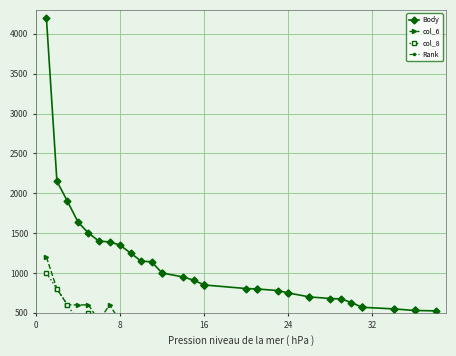

Reading right to left, what are all the values shown in this chart?

Body: 525	530	530	550	550	570	570	570	630	675	680	700	700	750	750	780	800	800	805	850	850	850	850	910	950	1000	1000	1140	1150	1250	1350	1390	1400	1500	1640	1900	2150	4200
col_6: 200	180	180	200	200	200	250	250	180	200	200	200	200	250	250	250	250	300	300	250	250	250	250	250	250	250	400	400	400	400	400	600	400	600	600	600	800	1200
col_8: 125	150	150	150	150	150	150	120	150	200	180	200	200	200	200	200	200	250	200	200	250	200	200	250	250	250	200	250	250	300	400	300	400	500	400	600	800	1000
Rank: 38	36	36	34	34	31	31	31	30	29	28	26	26	24	24	23	21	21	20	16	16	16	16	15	14	12	12	11	10	9	8	7	6	5	4	3	2	1